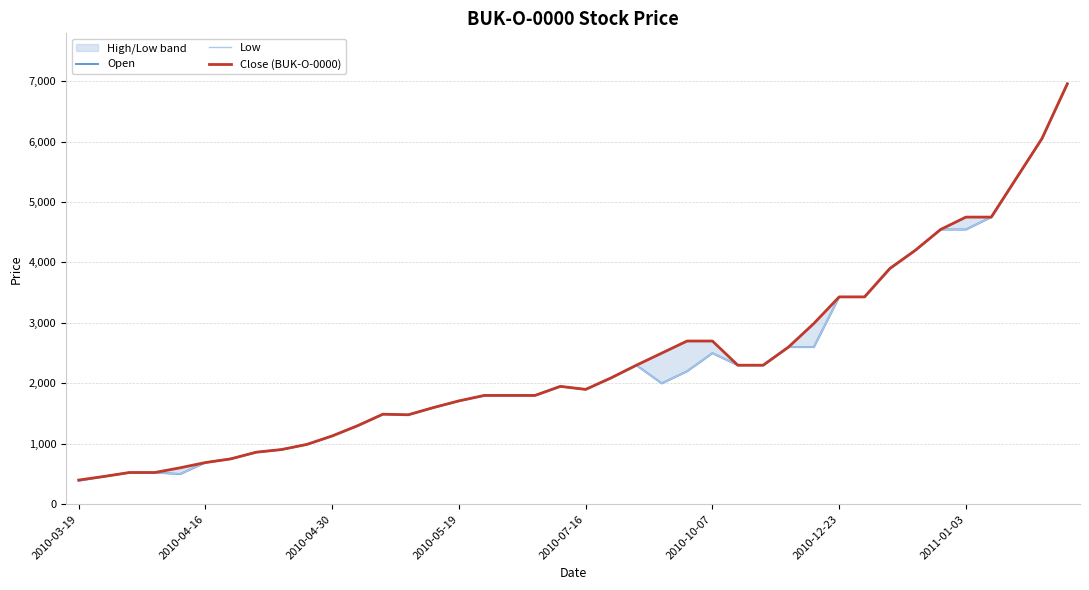

What is the value of the Close (BUK-O-0000) point at the 16th from the left?

1710